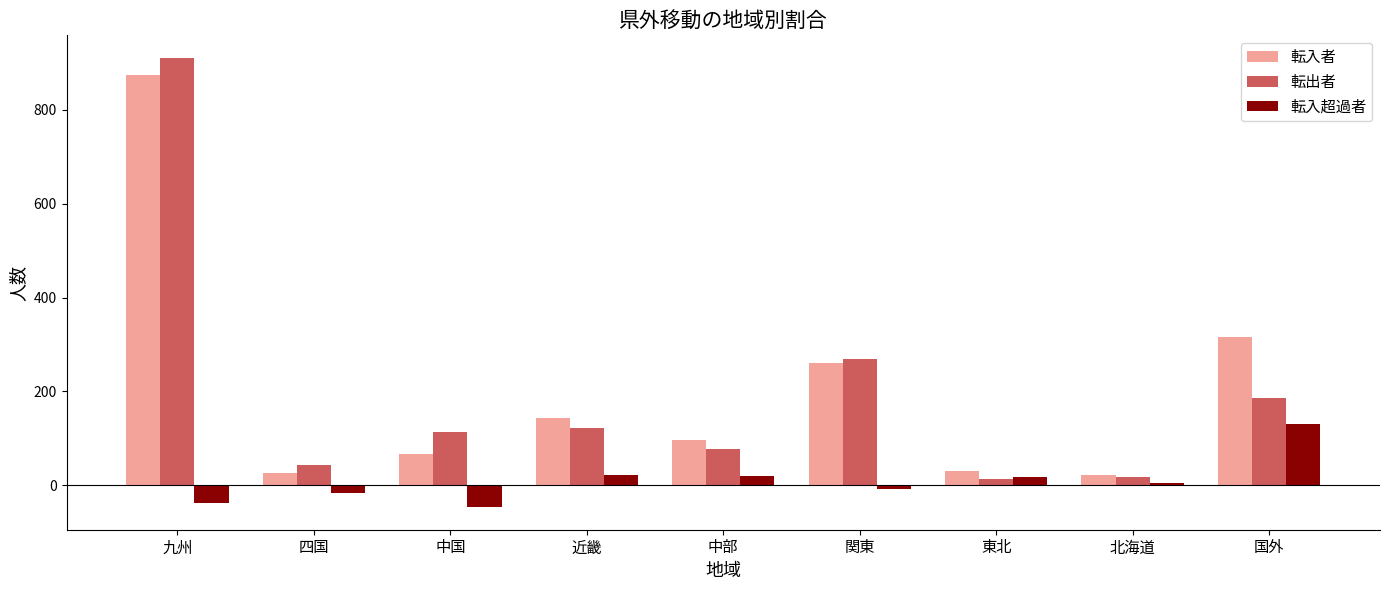

At which label is 転出者 closest to 462?

関東